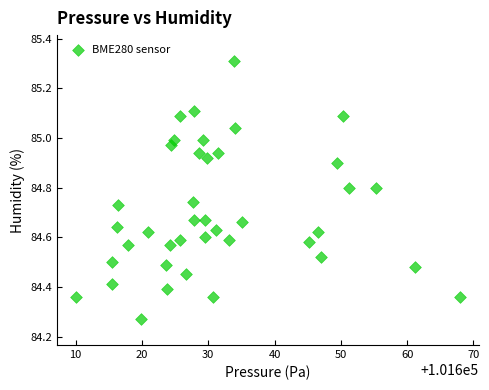

What is the range of X values (max minus min)?

57.9